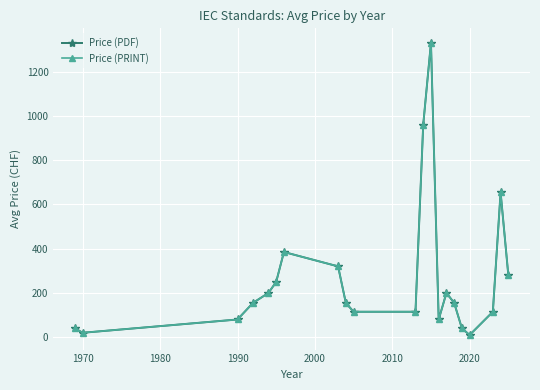

What is the minimum value shown in the chart?

10